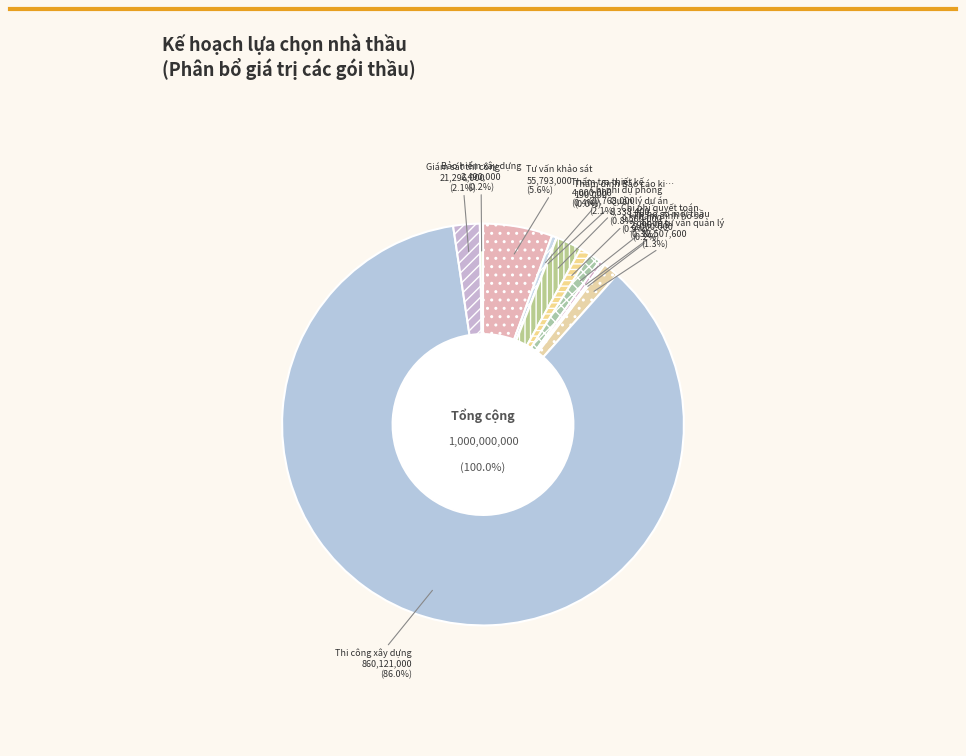

Is the sum of Quản lý dự án and Chi phí dự phòng greater than half?

No